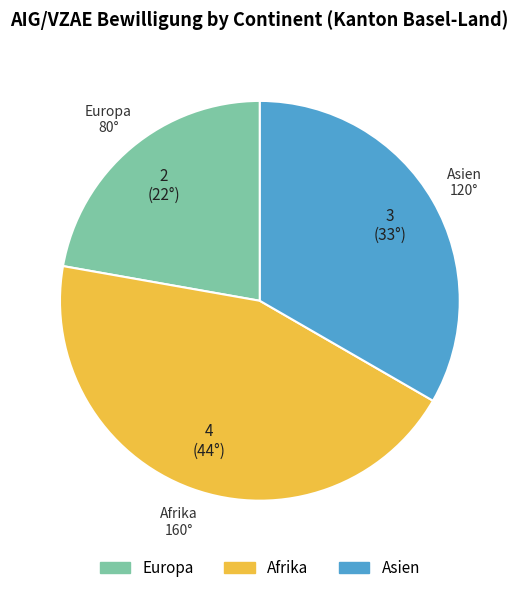

Between Afrika and Asien, which is larger?

Afrika